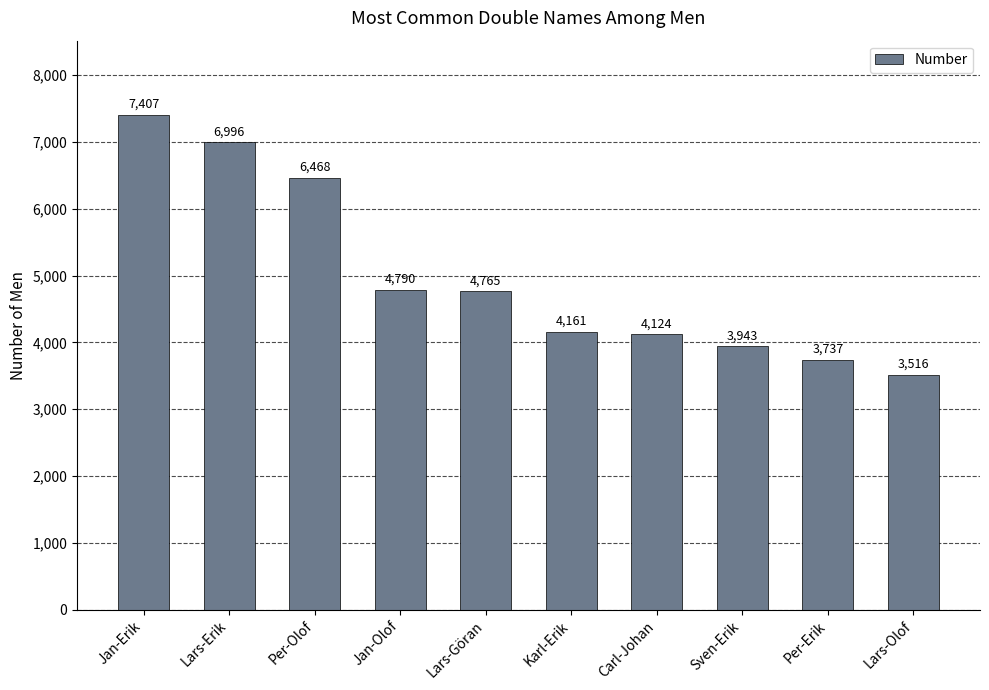

Rank the categories by value from highest to lowest.

Jan-Erik, Lars-Erik, Per-Olof, Jan-Olof, Lars-Göran, Karl-Erik, Carl-Johan, Sven-Erik, Per-Erik, Lars-Olof